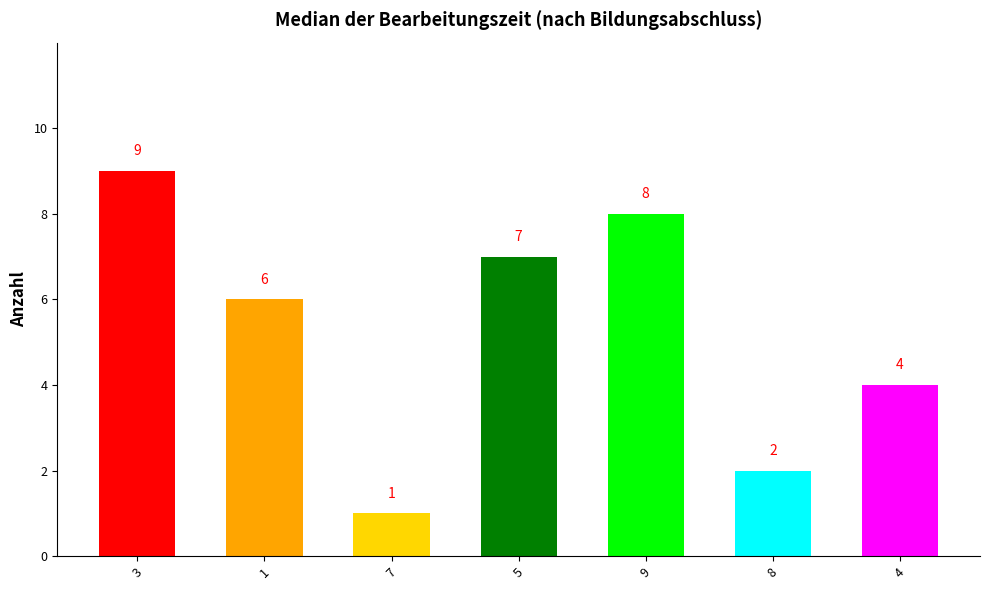

What is the average value?

5